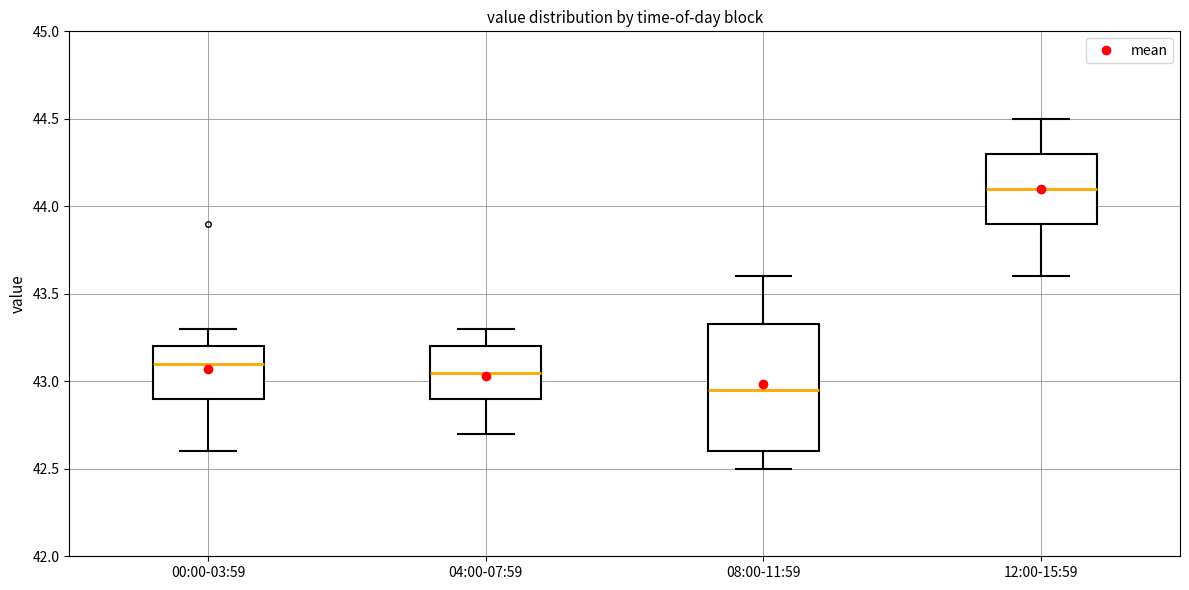

Reading left to right, read every box against the y-axis: the position of its median line, the range the box covers, and the ends of its whiskers. The values are not printed on the chart, so give them approximately, as read against the axis.

00:00-03:59: median 43.10, box 42.90 to 43.20, whiskers 42.60 to 43.30
04:00-07:59: median 43.05, box 42.90 to 43.20, whiskers 42.70 to 43.30
08:00-11:59: median 42.95, box 42.60 to 43.35, whiskers 42.50 to 43.60
12:00-15:59: median 44.10, box 43.90 to 44.30, whiskers 43.60 to 44.50